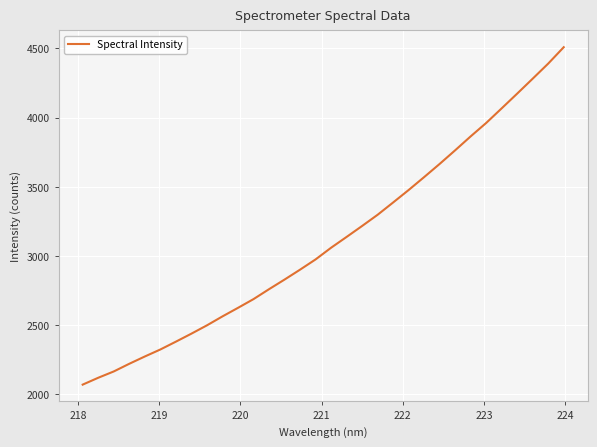

How many distinct data groups are displayed?

1